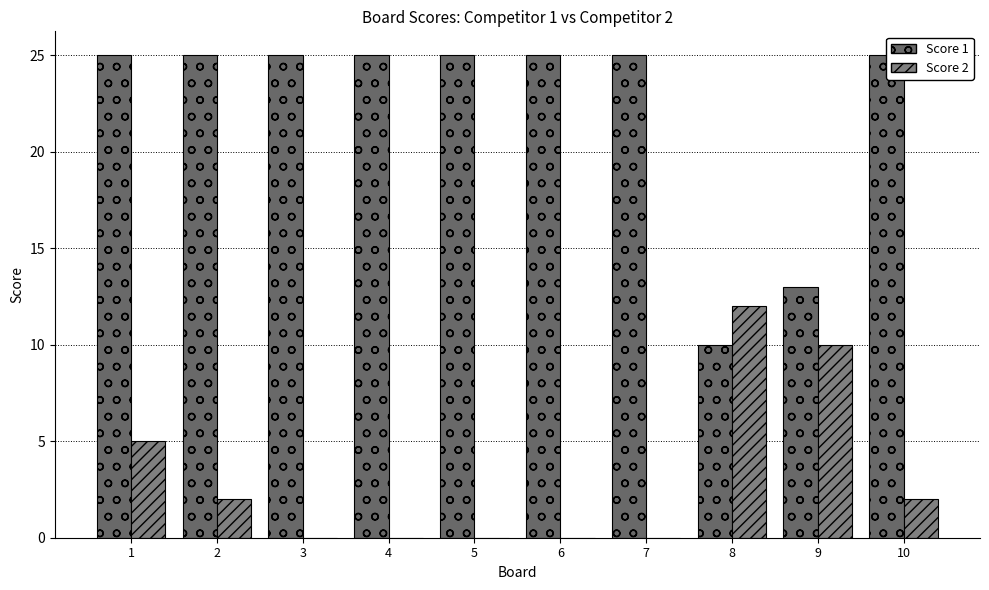

How many groups of bars are there?

10